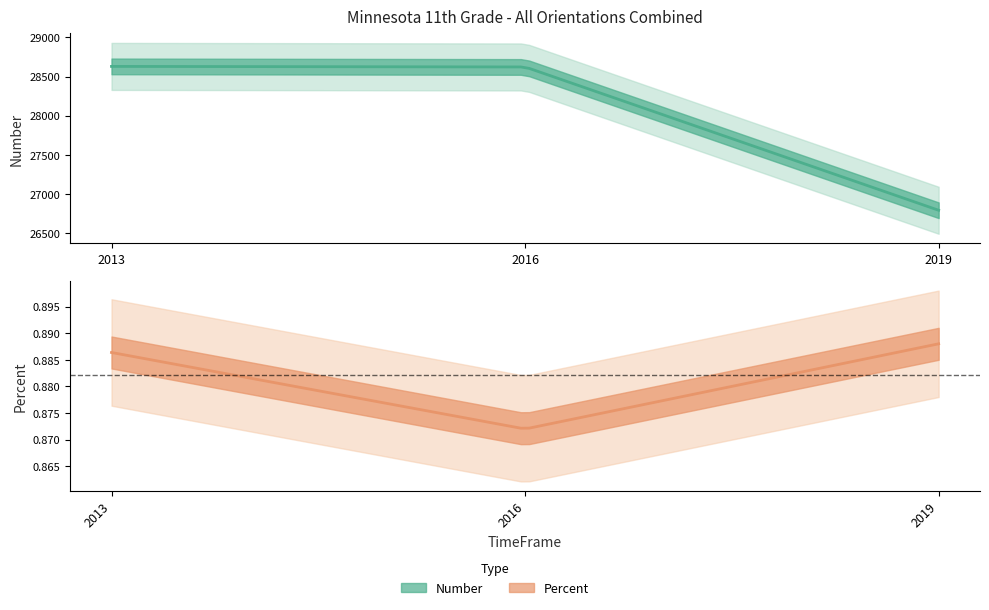

Which category has the highest value across all series?

2013